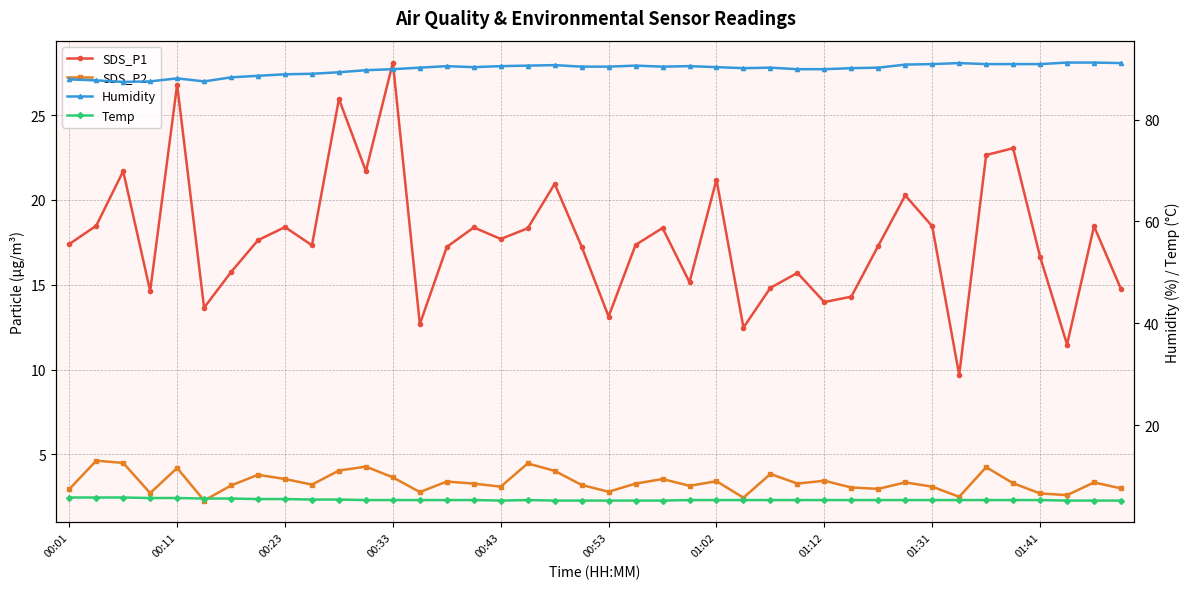

Between 15 and 30, which series saw the biggest shift?

SDS_P1